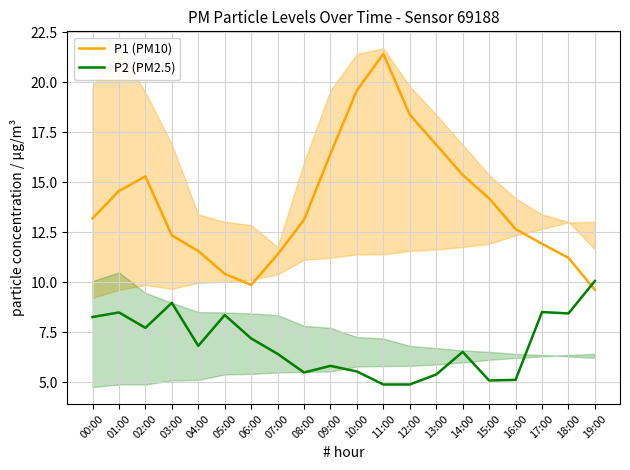

Between 09:00 and 10:00, which series saw the biggest shift?

P1 (PM10)